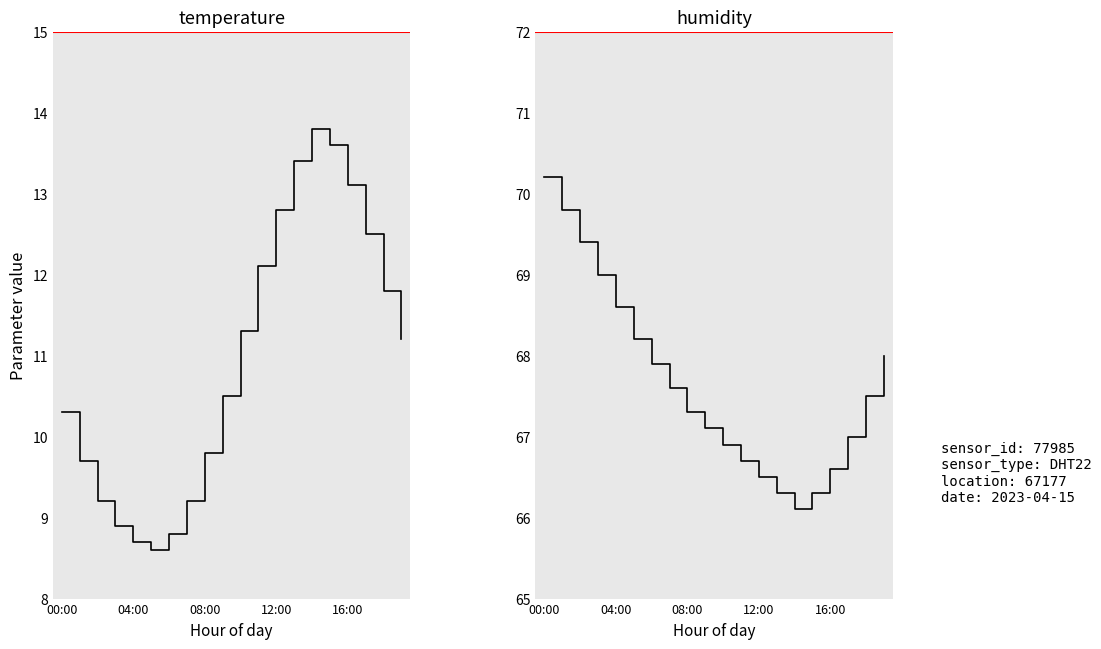

Which category has the lowest value in the humidity series?

14